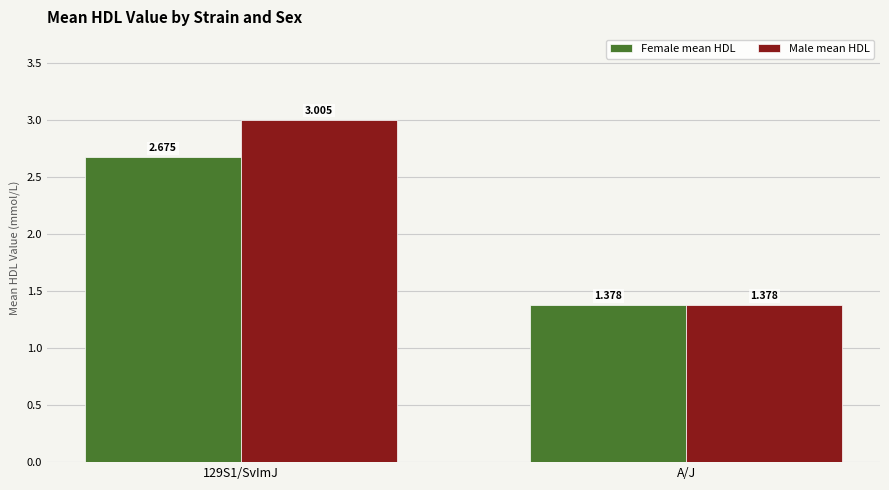

Where is Female mean HDL nearest to the value 2?

A/J